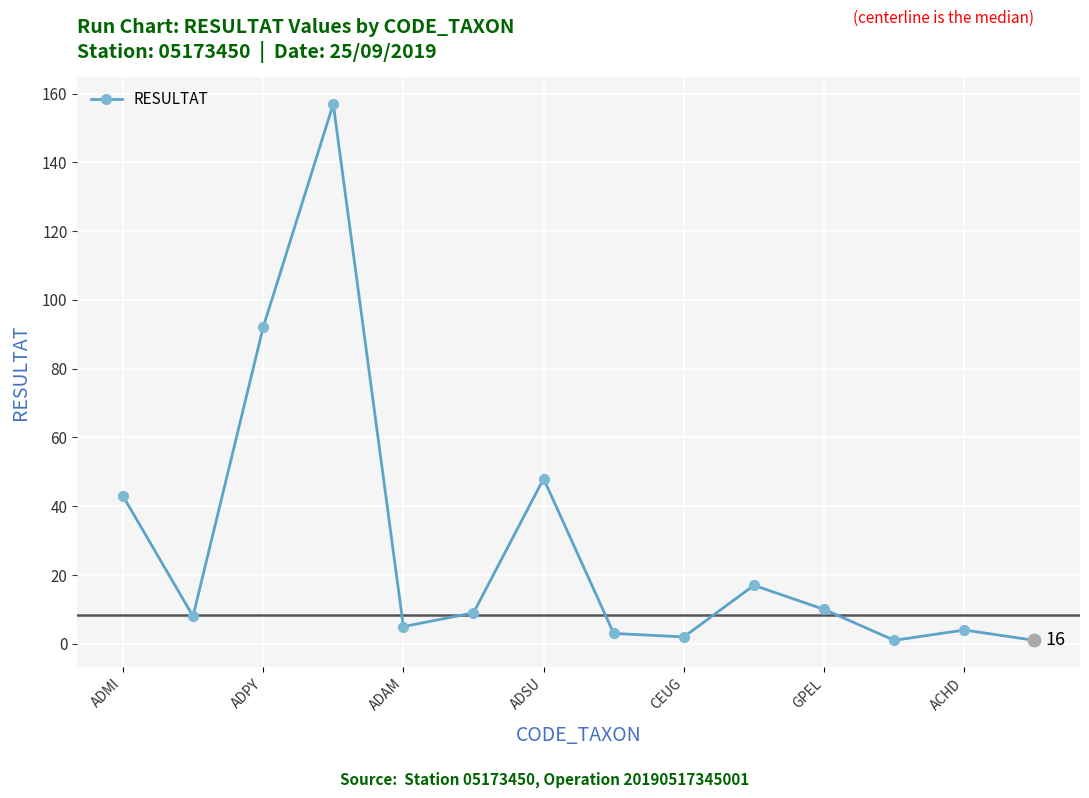

What is the maximum value shown in the chart?

157